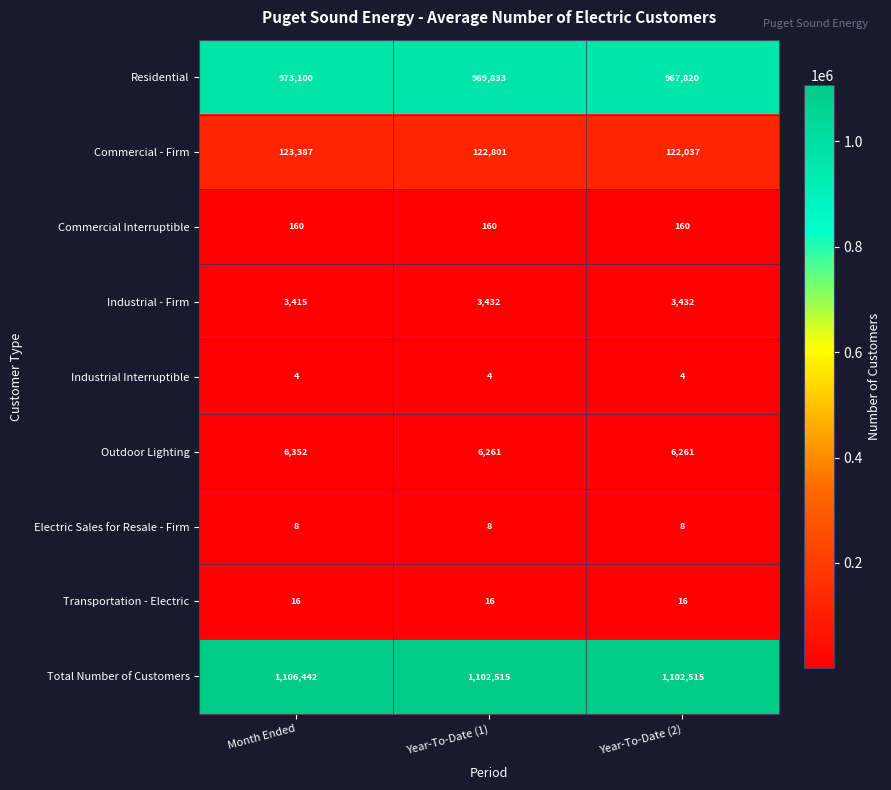

What is the greatest value displayed?

1106442